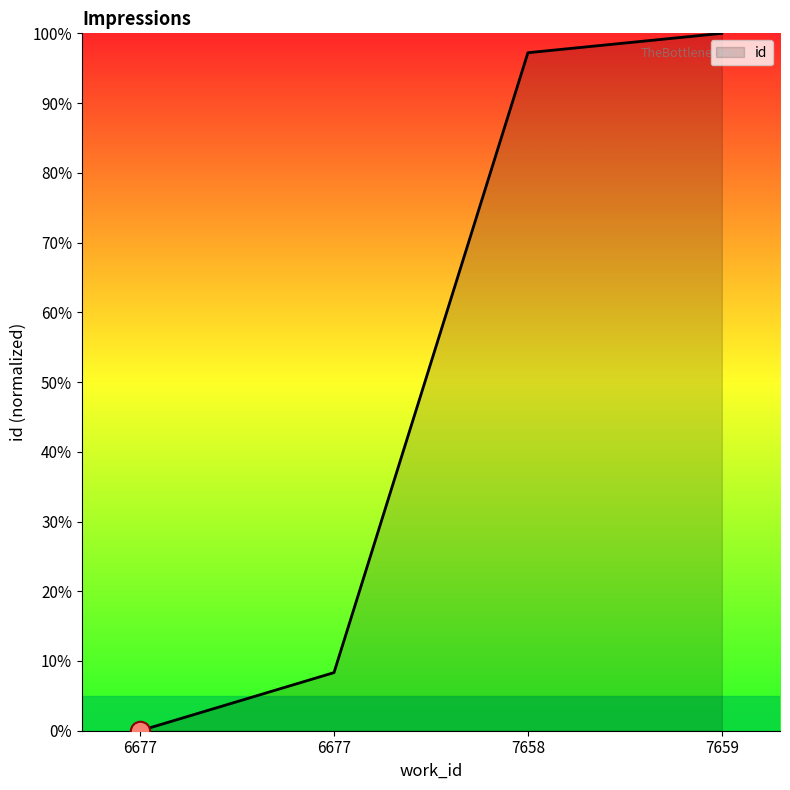

Count the number of values greater than 97.

2